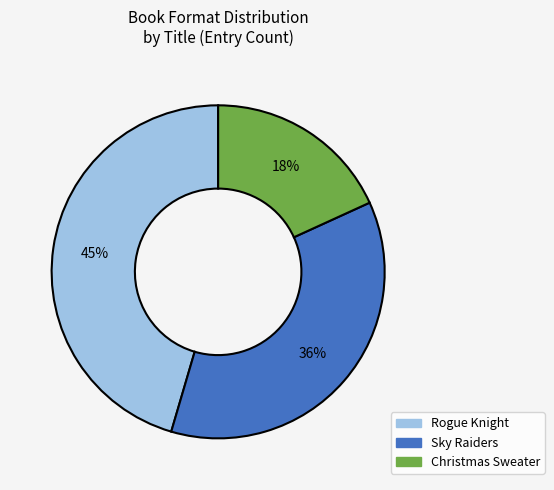

To the nearest percent, what is the difference between the largest and smallest slice percentages?

27%